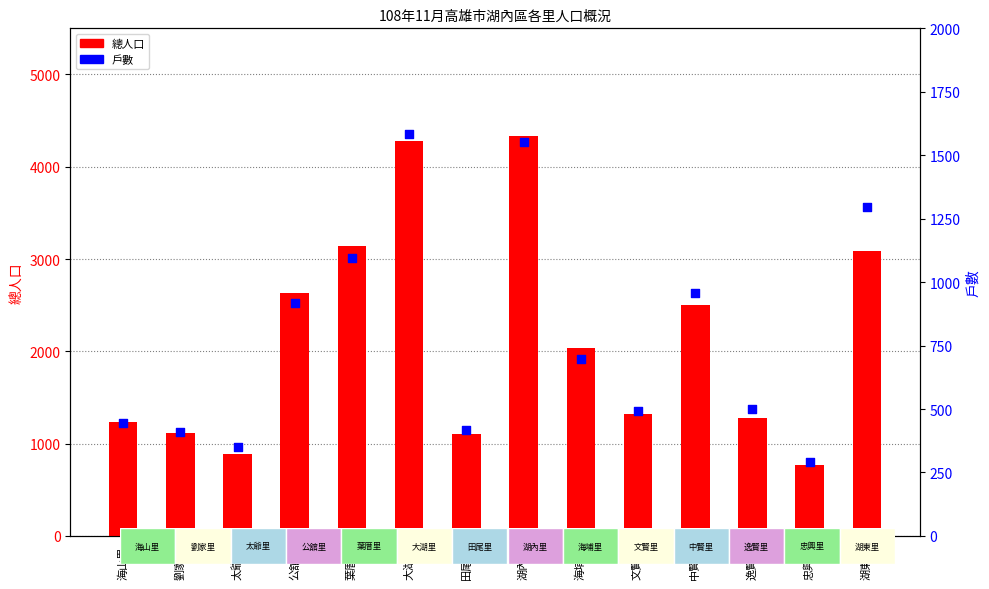

Which series reaches the minimum Y coordinate?

戶數